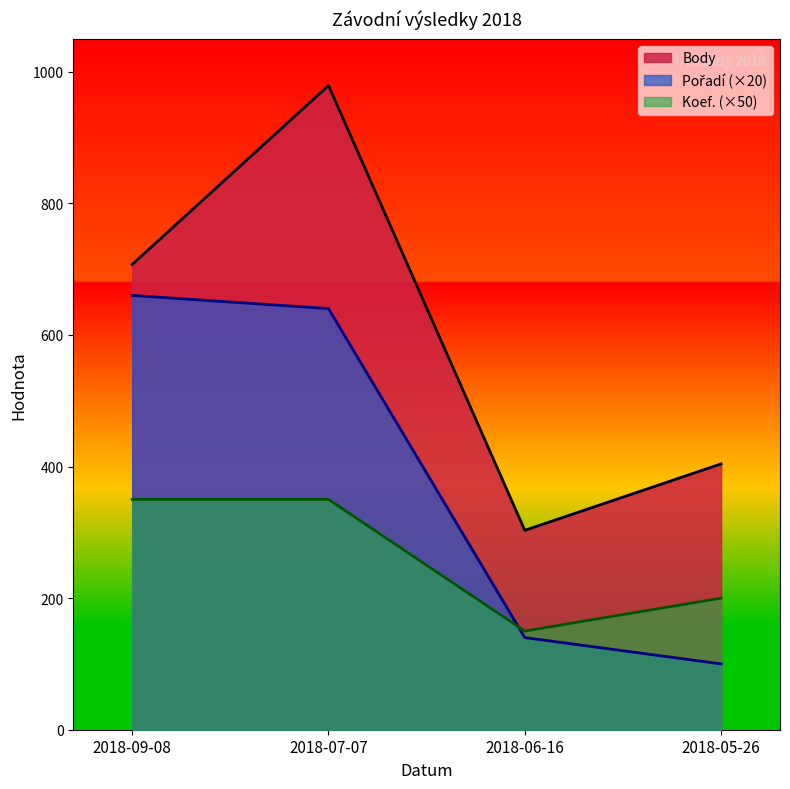

Reading left to right, transcribe all the data shown in this chart.

Body: 2018-09-08=707	2018-07-07=979	2018-06-16=303	2018-05-26=404
Pořadí: 2018-09-08=660	2018-07-07=640	2018-06-16=140	2018-05-26=100
Koef.: 2018-09-08=350	2018-07-07=350	2018-06-16=150	2018-05-26=200